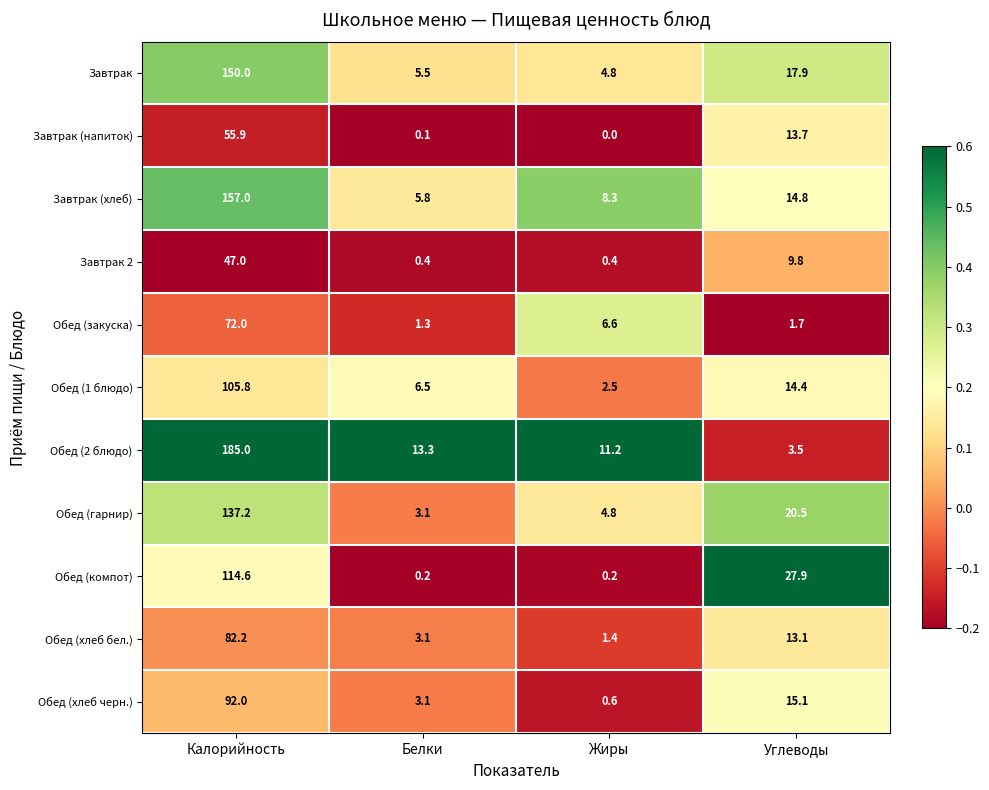

What is the difference between the highest and lowest values at Белки?

13.2